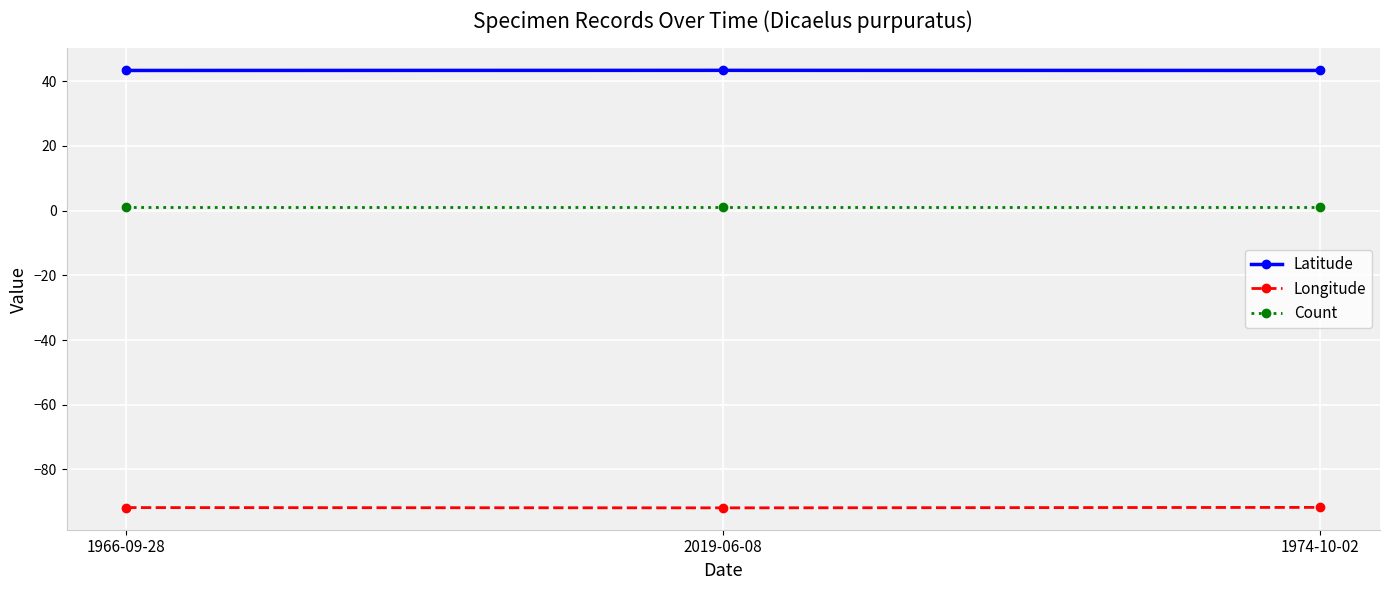

What is the sum of all Count values?

3.0